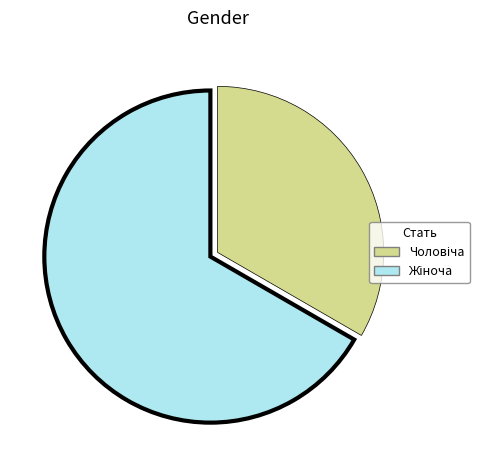

What is the smallest slice in the pie chart?

Чоловіча